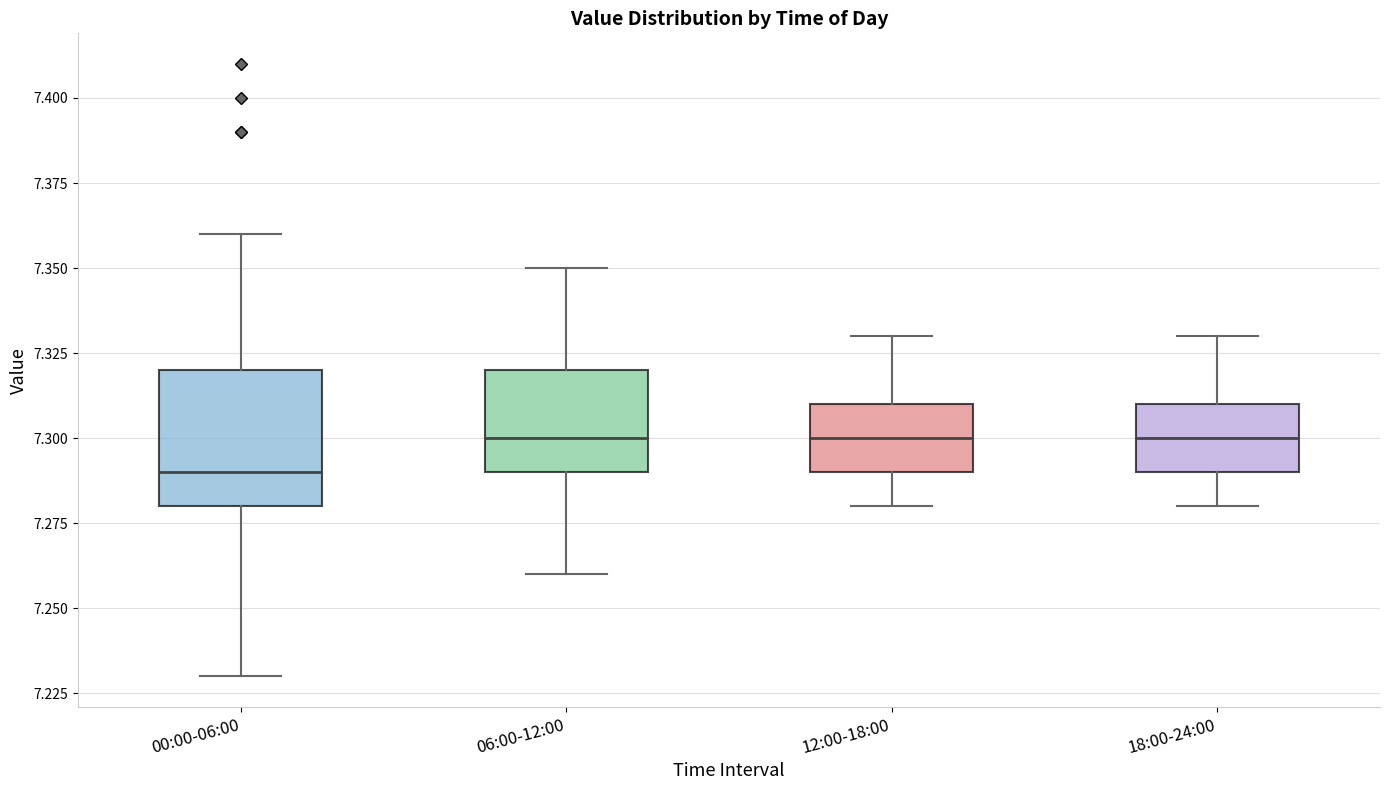

Reading left to right, transcribe this box plot: for each box, give where its median line is, the range the box spans, and where its two whiskers end, as read against the y-axis. The values are not printed on the chart, so give them approximately, as read against the axis.

00:00-06:00: median 7.29, box 7.28 to 7.32, whiskers 7.23 to 7.36
06:00-12:00: median 7.30, box 7.29 to 7.32, whiskers 7.26 to 7.35
12:00-18:00: median 7.30, box 7.29 to 7.31, whiskers 7.28 to 7.33
18:00-24:00: median 7.30, box 7.29 to 7.31, whiskers 7.28 to 7.33